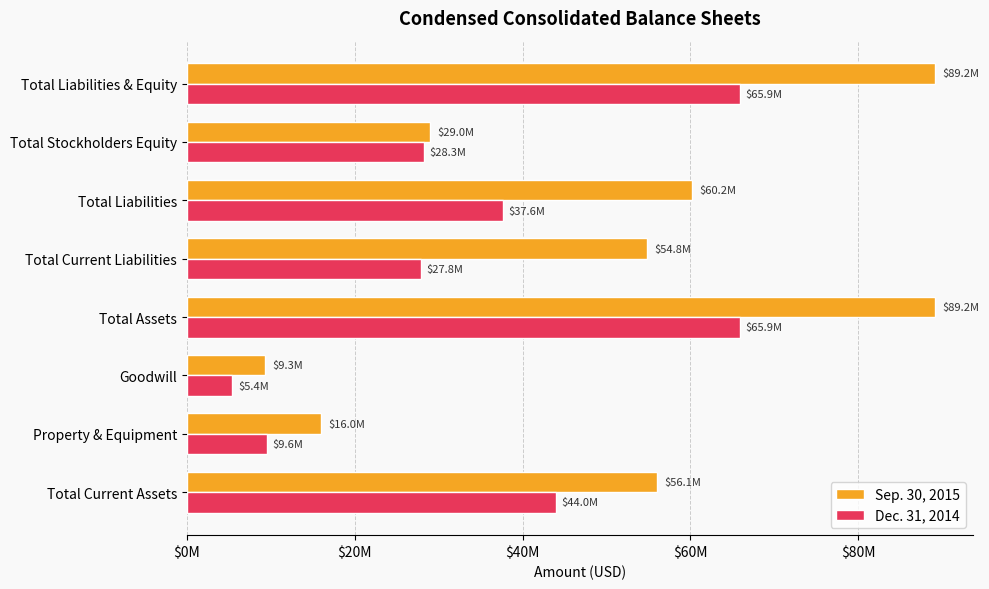

What are all the series names shown in the legend?

Sep. 30, 2015, Dec. 31, 2014